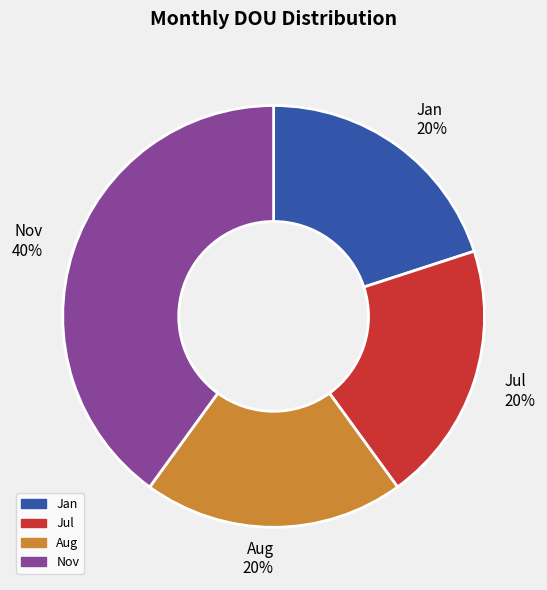

Count the number of slices in the pie.

4